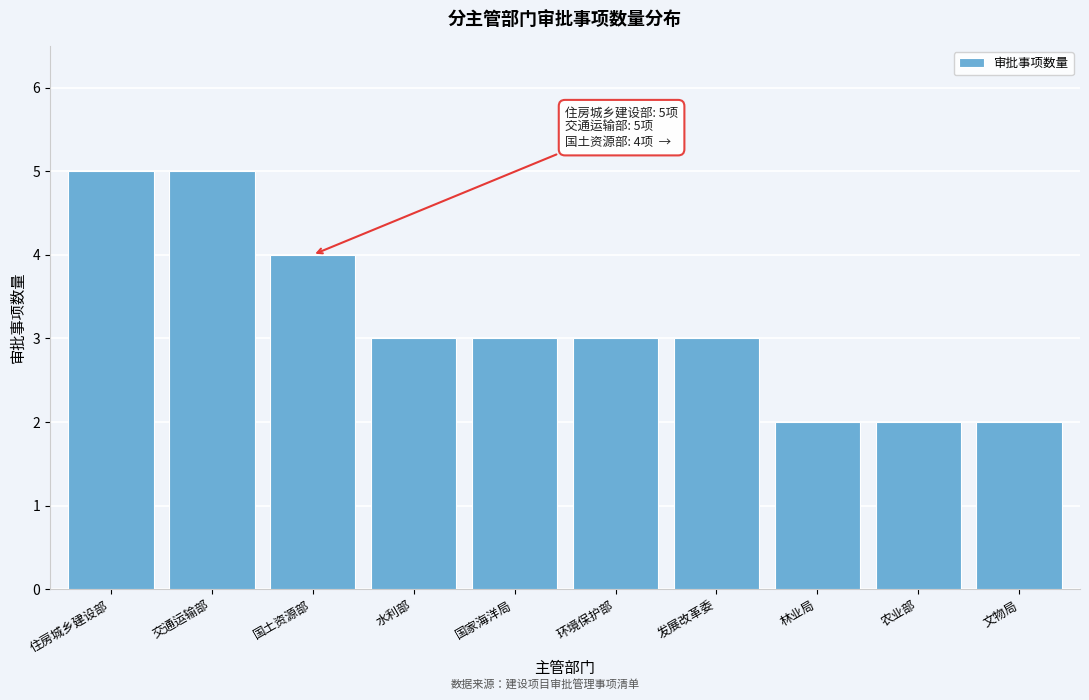

Reading left to right, transcribe all the data shown in this chart.

住房城乡建设部=5	交通运输部=5	国土资源部=4	水利部=3	国家海洋局=3	环境保护部=3	发展改革委=3	林业局=2	农业部=2	文物局=2